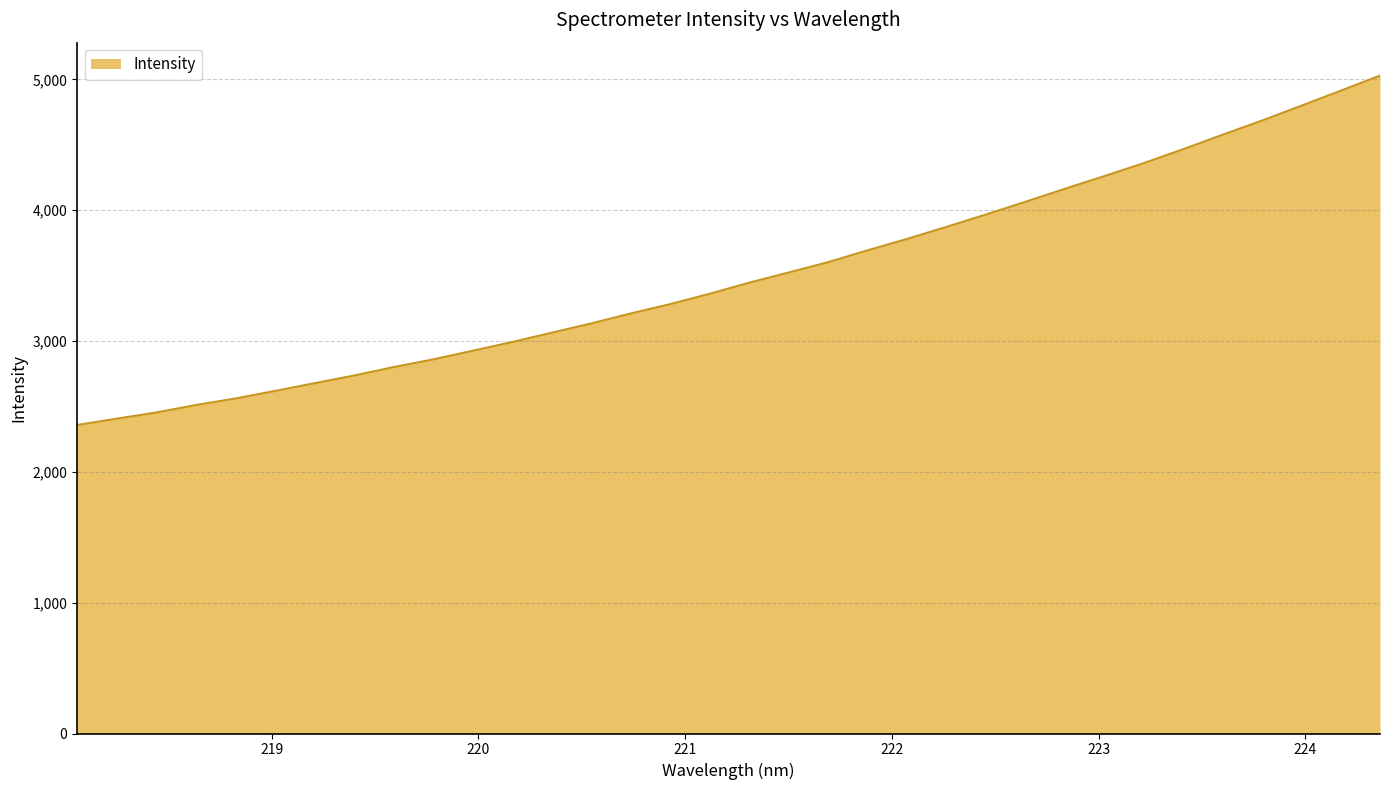

What is the greatest value displayed?

5029.0